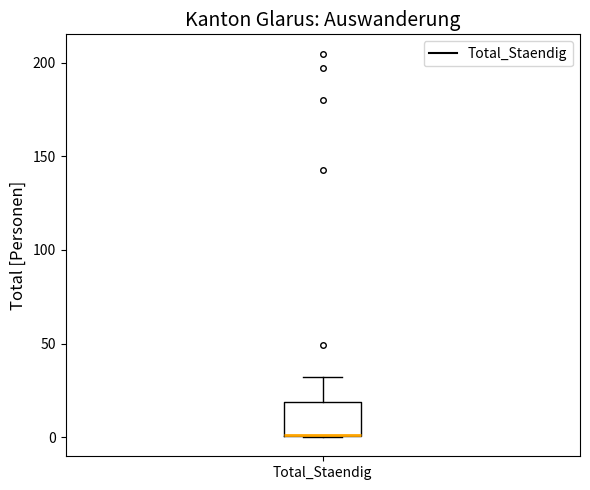

Where is the lower edge of the box for Total_Staendig on the y-axis? The values are not printed on the chart, so give them approximately, as read against the axis.

0